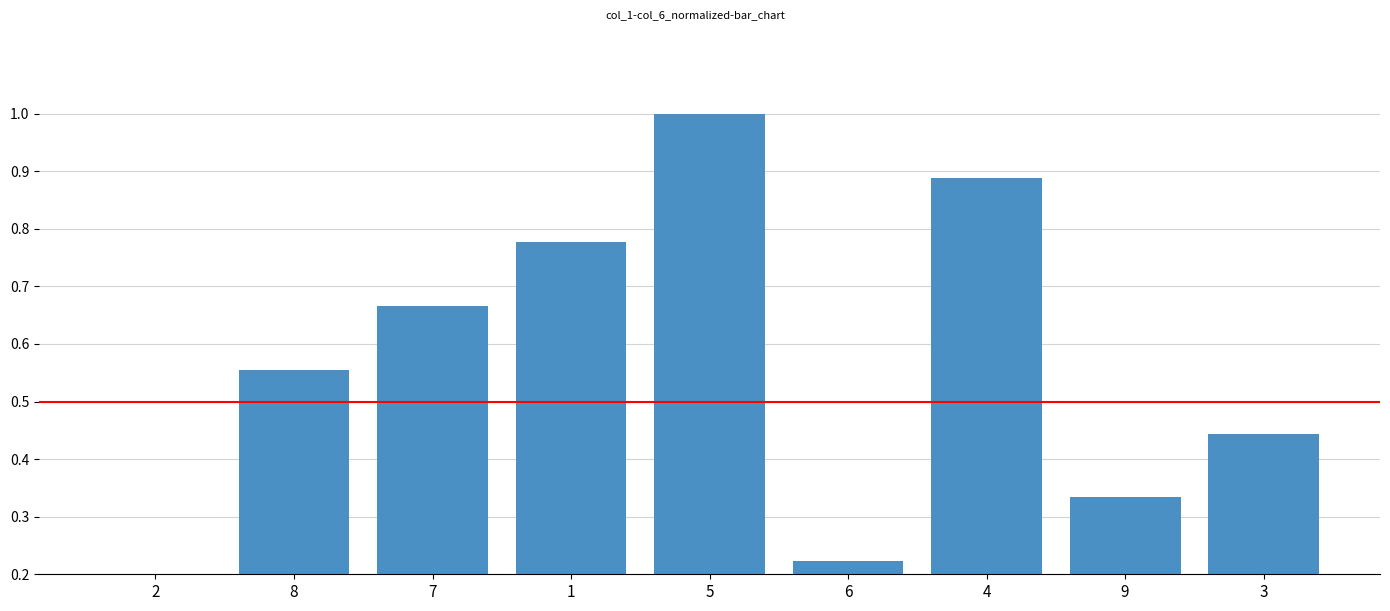

The value at 3 is 0.3. True or false?

False